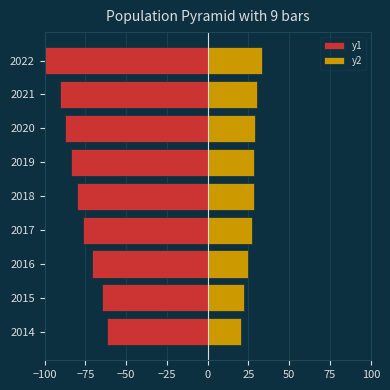

The y1 series shows -120.9 at 2017. True or false?

False